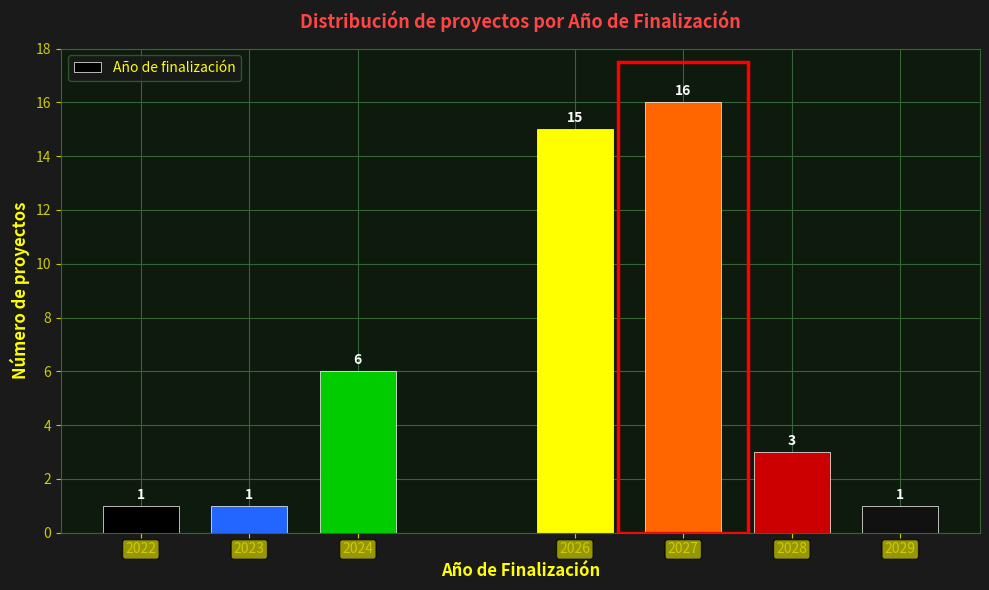

Reading left to right, extract all data points from this chart.

1	1	6	15	16	3	1